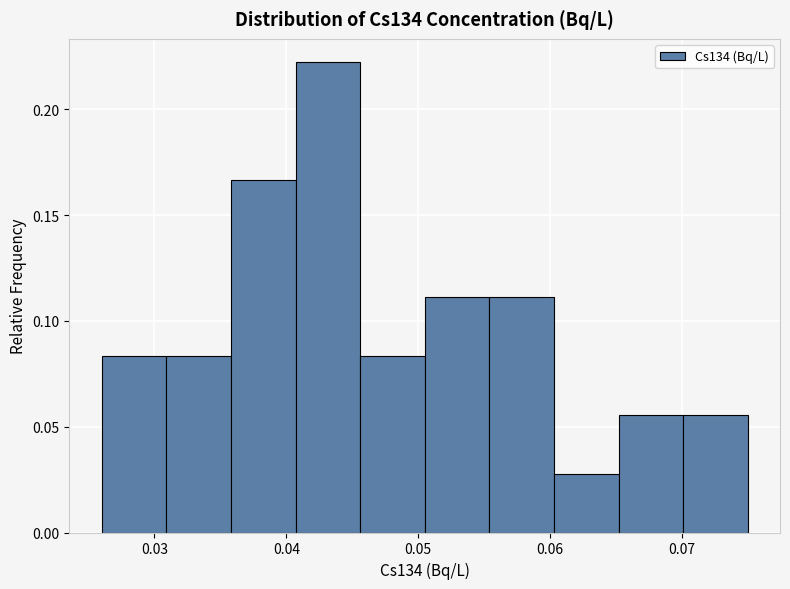

Reading left to right, transcribe this chart: for each bar, give the range it covers on the x-axis and its height. Neither the bar edges nor the heights are printed on the chart, so give them approximately, as read against the axes.

0.026 to 0.031: 0.085
0.031 to 0.036: 0.085
0.036 to 0.041: 0.165
0.041 to 0.046: 0.220
0.046 to 0.051: 0.085
0.051 to 0.055: 0.110
0.055 to 0.060: 0.110
0.060 to 0.065: 0.030
0.065 to 0.070: 0.055
0.070 to 0.075: 0.055